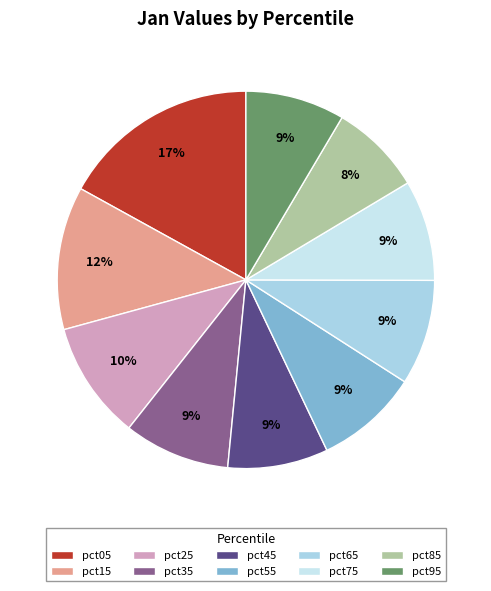

To the nearest percent, what percentage of the pie is pct65?

9%